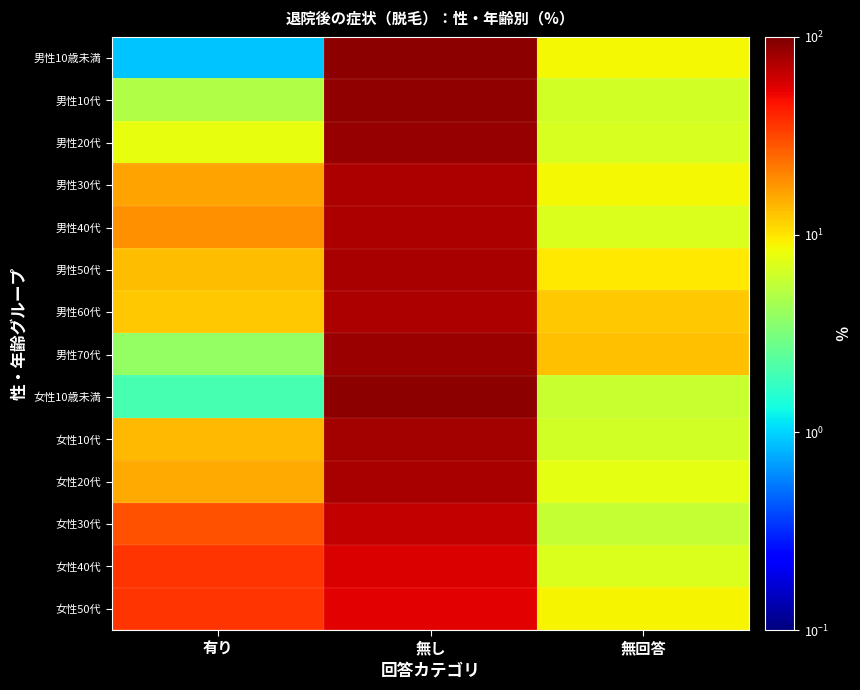

What is the total value across all series at 有り?

210.2